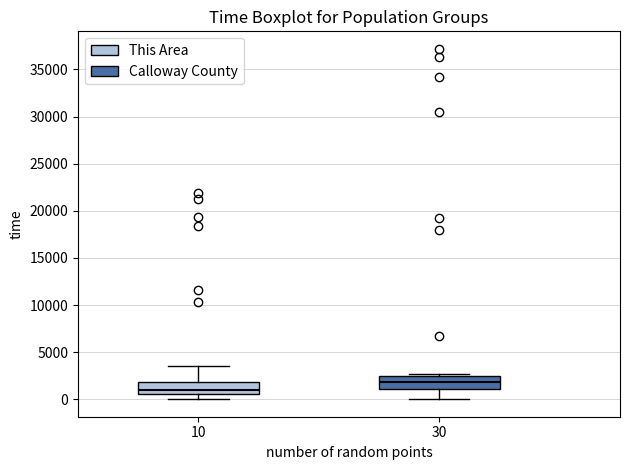

Where does the median line of the box at x = 30 sit on the y-axis? The values are not printed on the chart, so give them approximately, as read against the axis.

2000